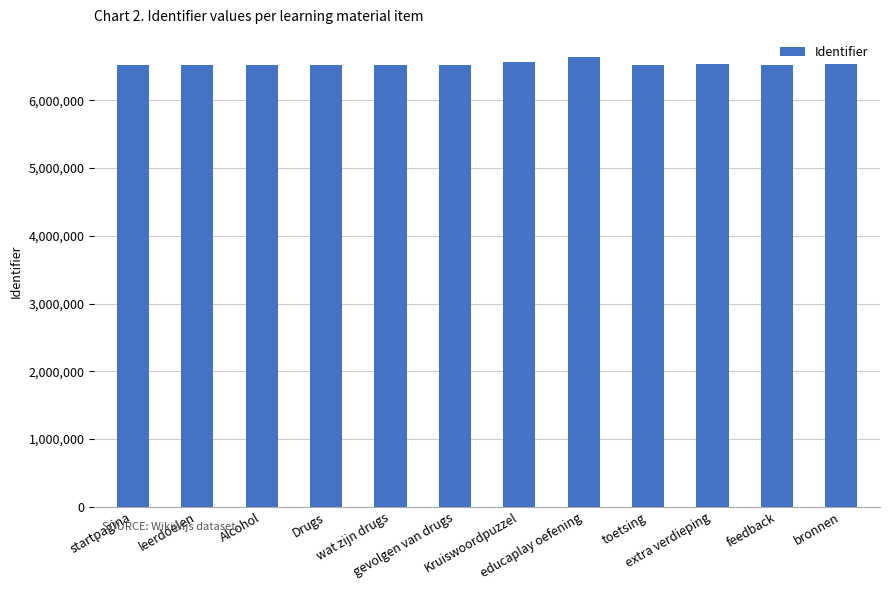

What is the change in value from toetsing to bronnen?

+9252